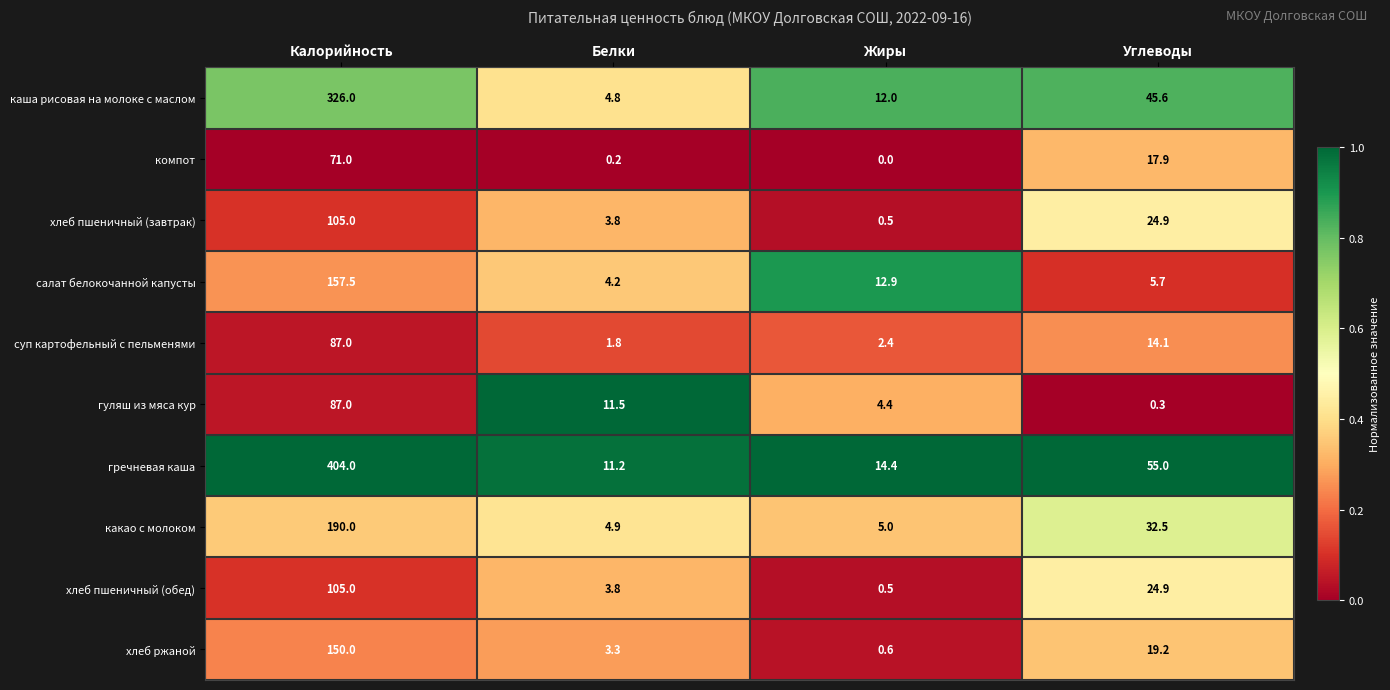

What is the highest value of the хлеб пшеничный (обед) series?

105.0